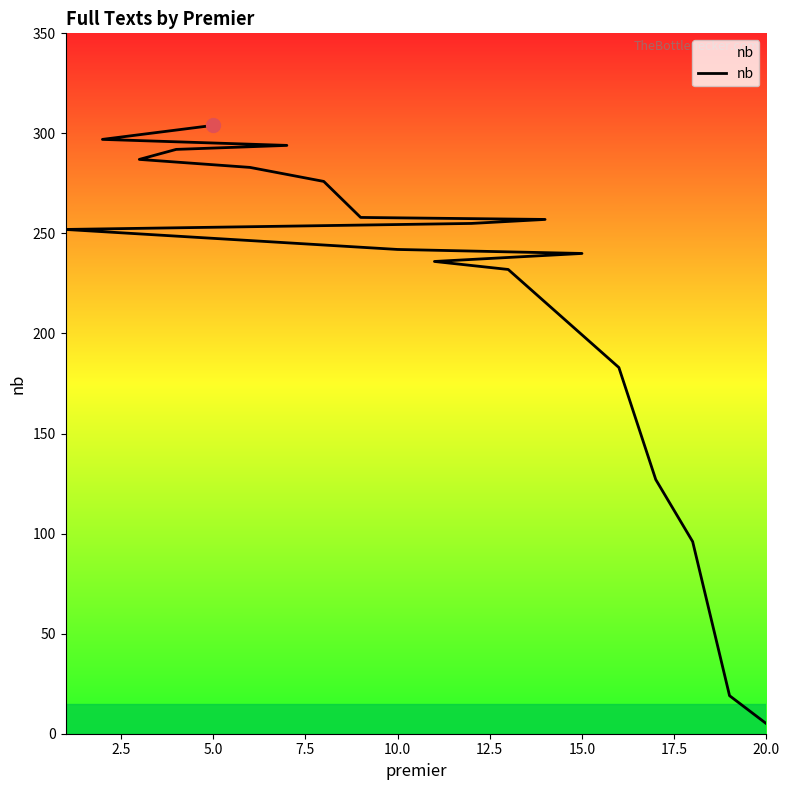

Count the number of data series in this chart.

1